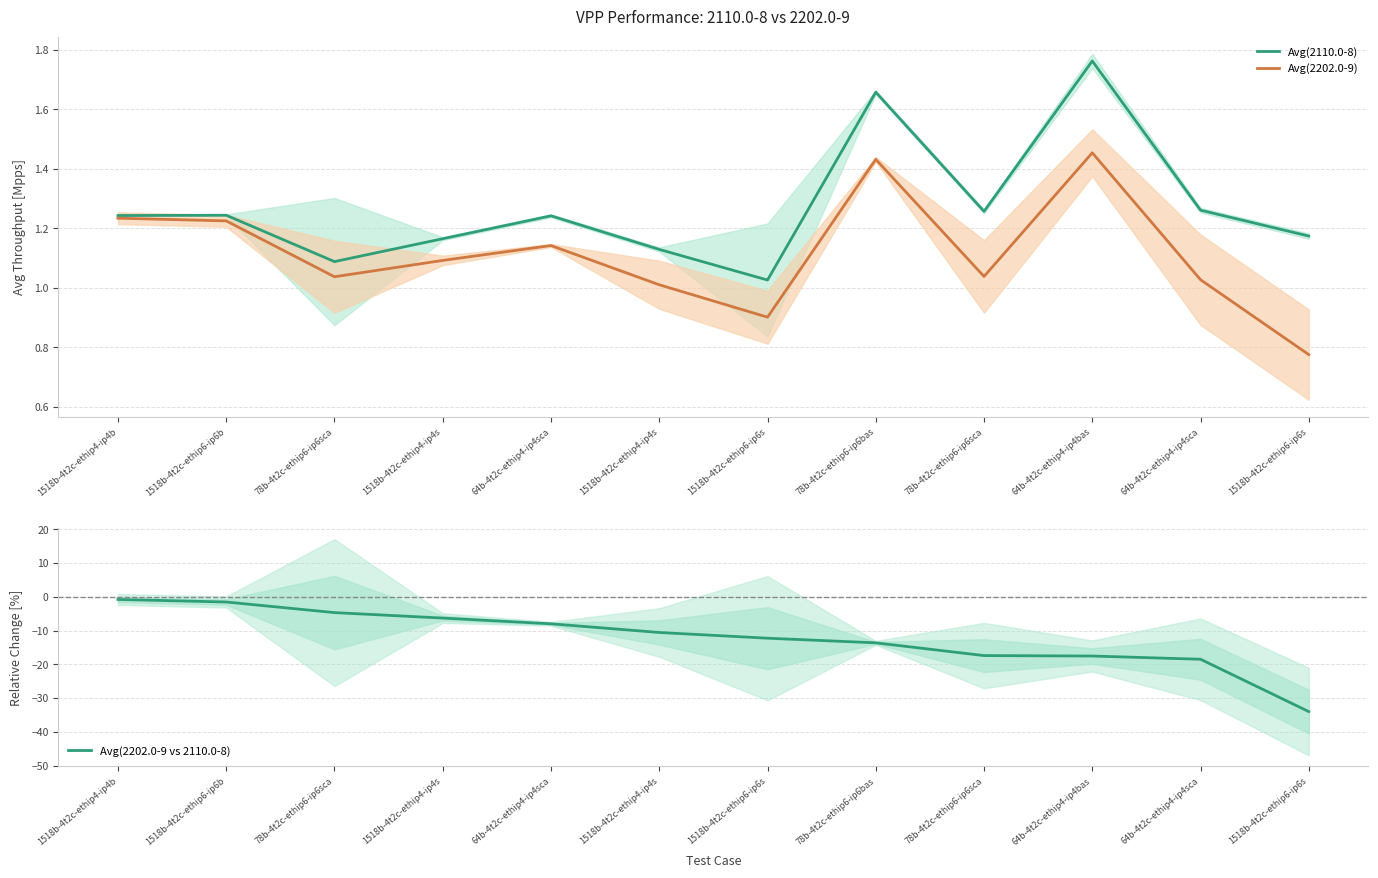

The value of Avg(2202.0-9) at 64b-4t2c-ethip4-ip4sca is 1.9. True or false?

False